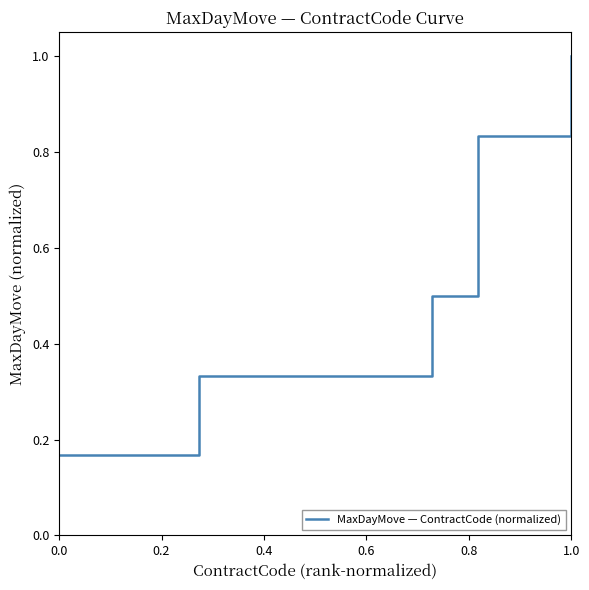

What is the greatest value displayed?

1.0